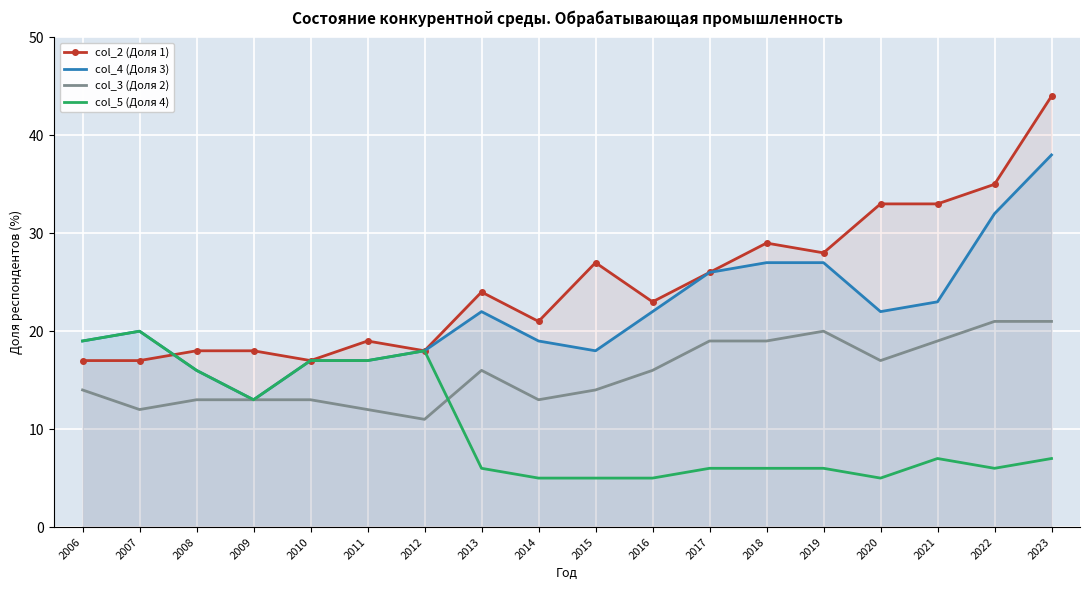

What is the sum of all col_4 (Доля 3) values?

396